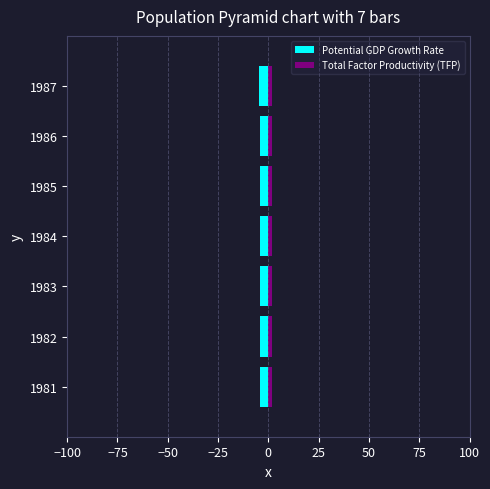

Rank the series by their maximum value, from highest to lowest.

Total Factor Productivity (TFP), Potential GDP Growth Rate